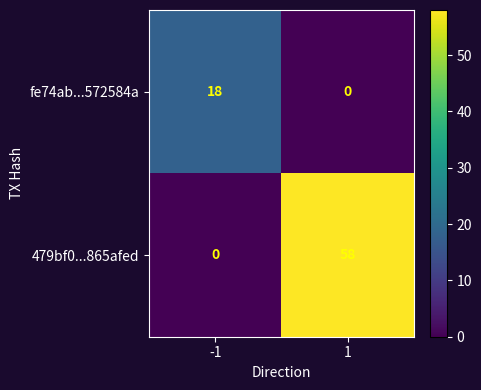

Which label corresponds to the largest value in the chart?

1